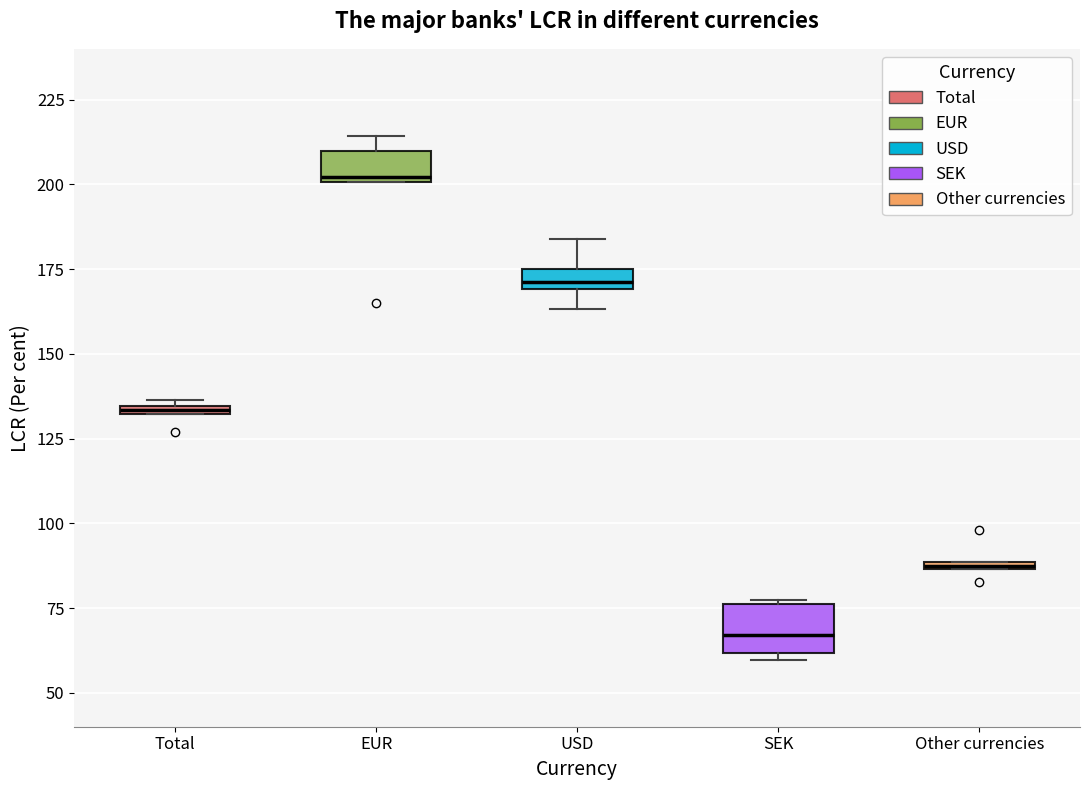

Comparing the boxes themselves (not the whiskers), which one is the tallest?

SEK